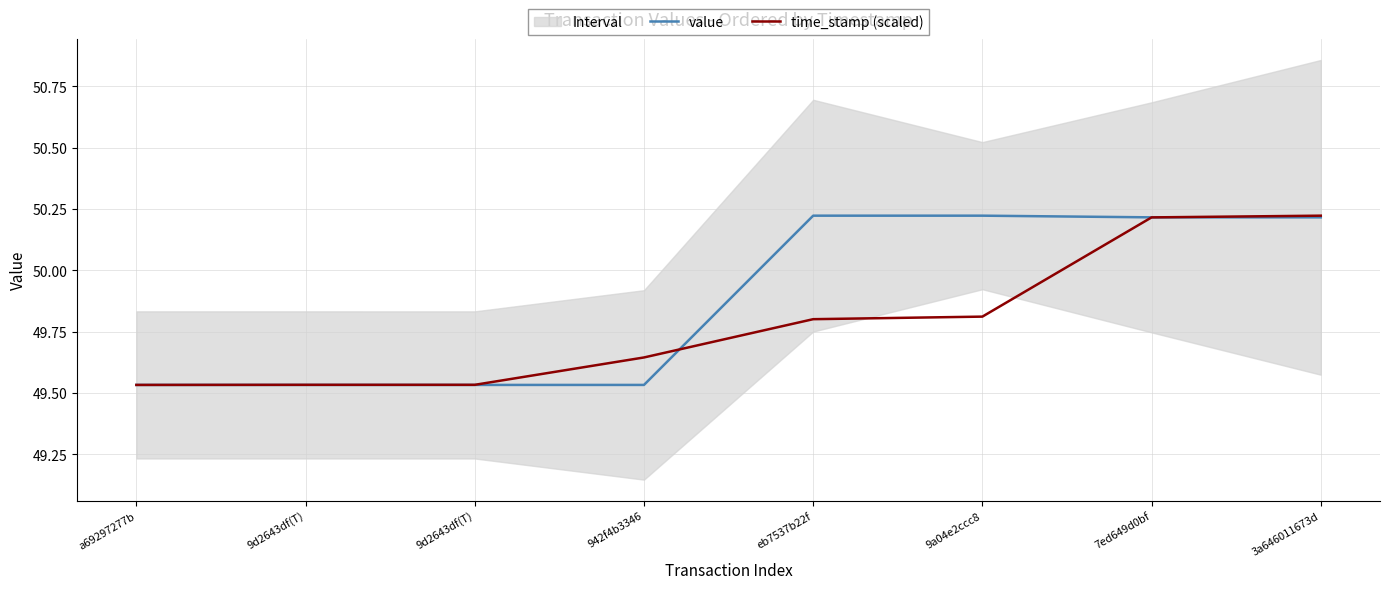

How many lines are shown in the chart?

2